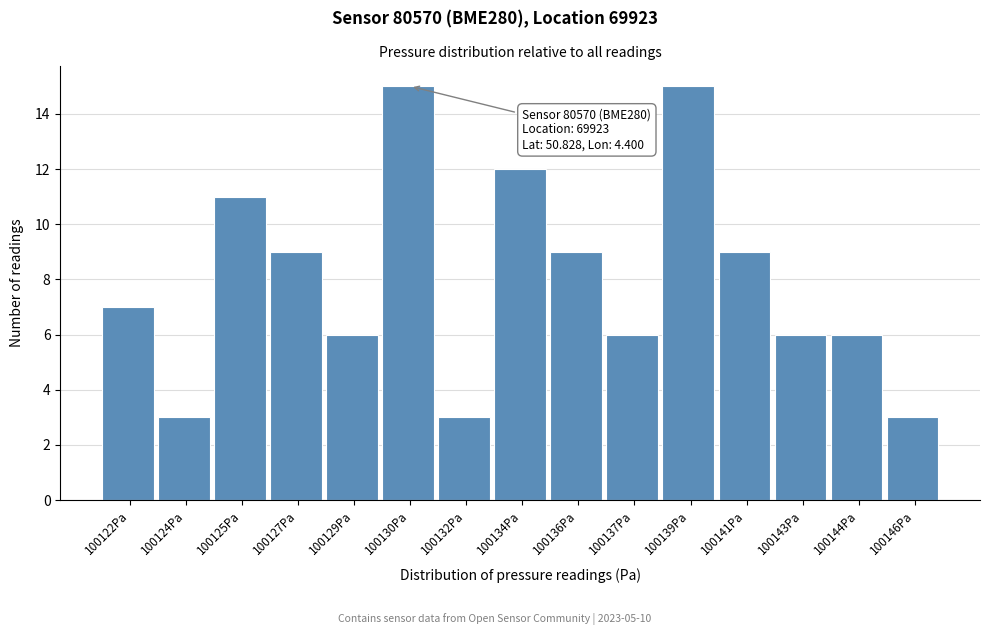

Reading left to right, list all the values displayed in this chart.

7	3	11	9	6	15	3	12	9	6	15	9	6	6	3